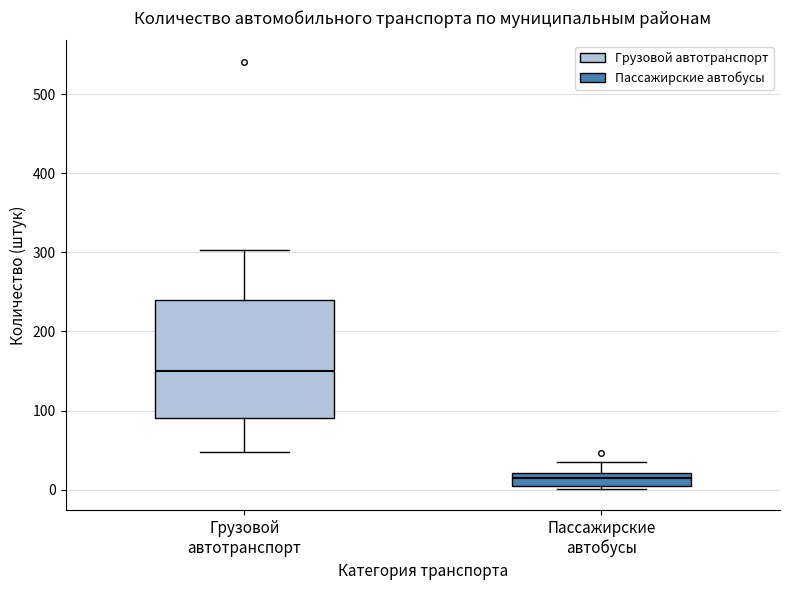

Comparing the boxes themselves (not the whiskers), which one is the tallest?

Грузовой автотранспорт